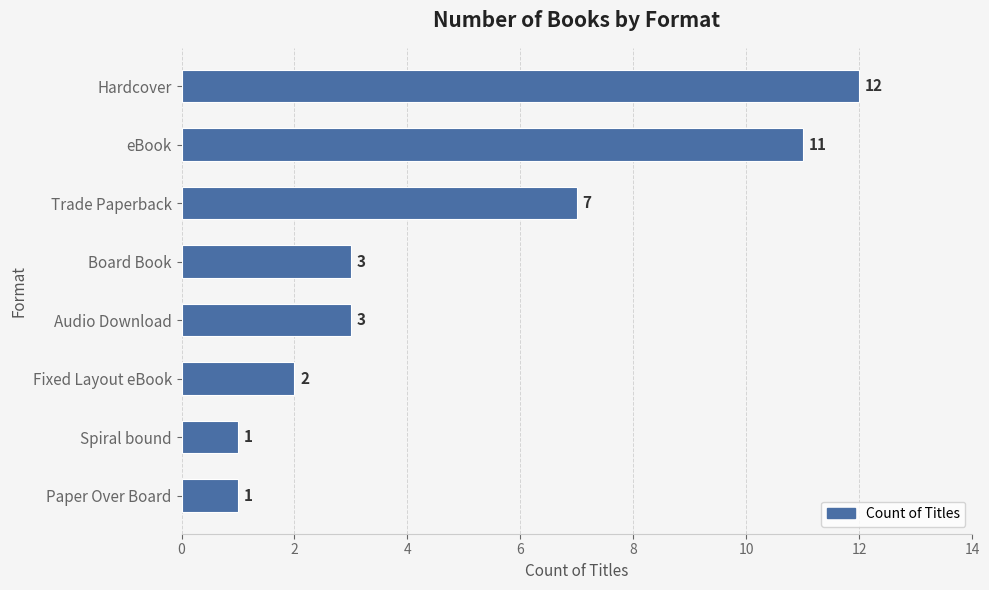

What is the change in value from Paper Over Board to Board Book?

+2